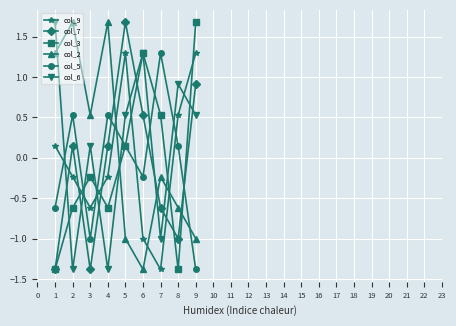

Where is col_3 nearest to the value 0?

5